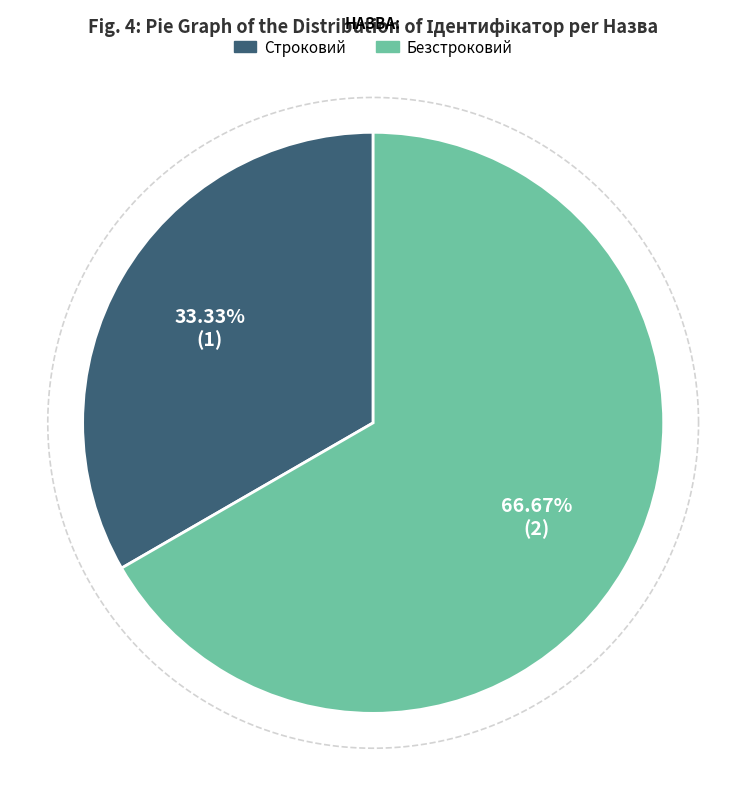

What is the change in value from Строковий to Безстроковий?

+1